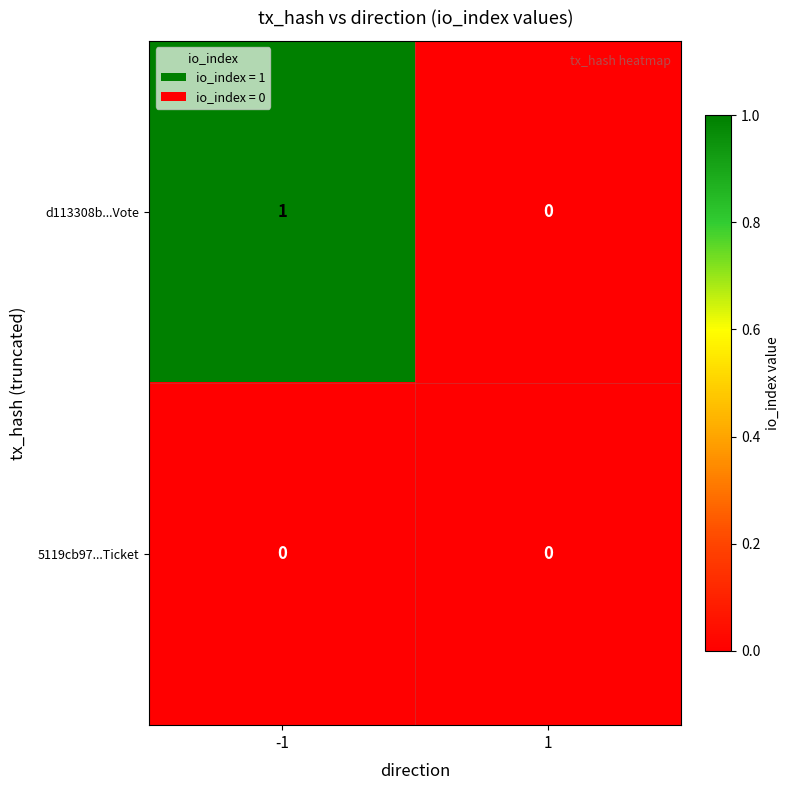

Which series has the largest total across all categories?

d113308b...Vote